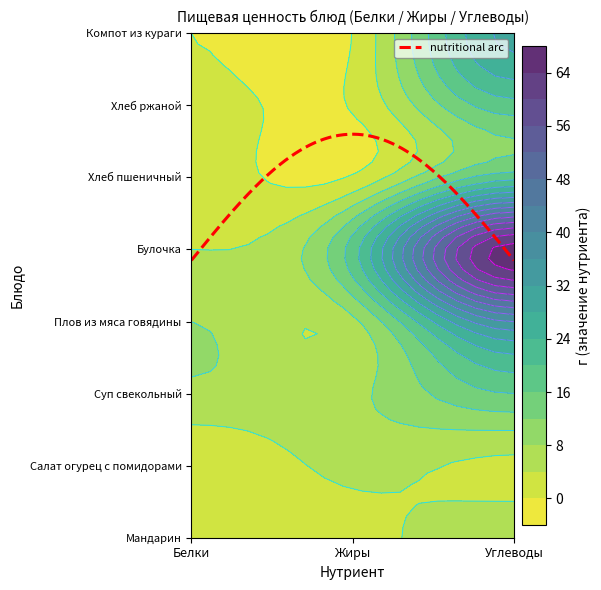

Is it true that Салат огурец с помидорами equals 1.7 at Жиры?

False